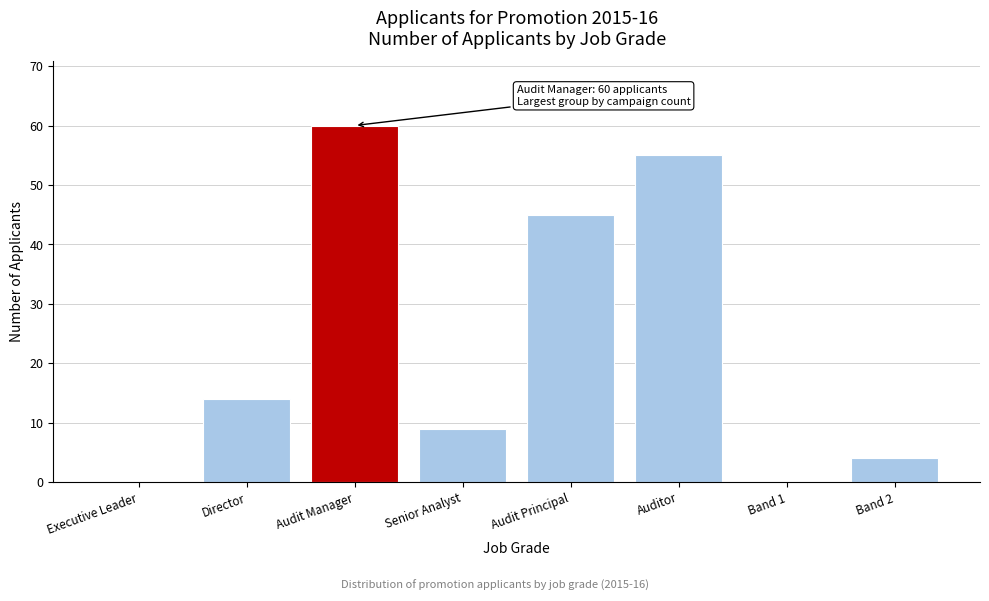

Reading right to left, extract all data points from this chart.

Band 2=4	Band 1=0	Auditor=55	Audit Principal=45	Senior Analyst=9	Audit Manager=60	Director=14	Executive Leader=0